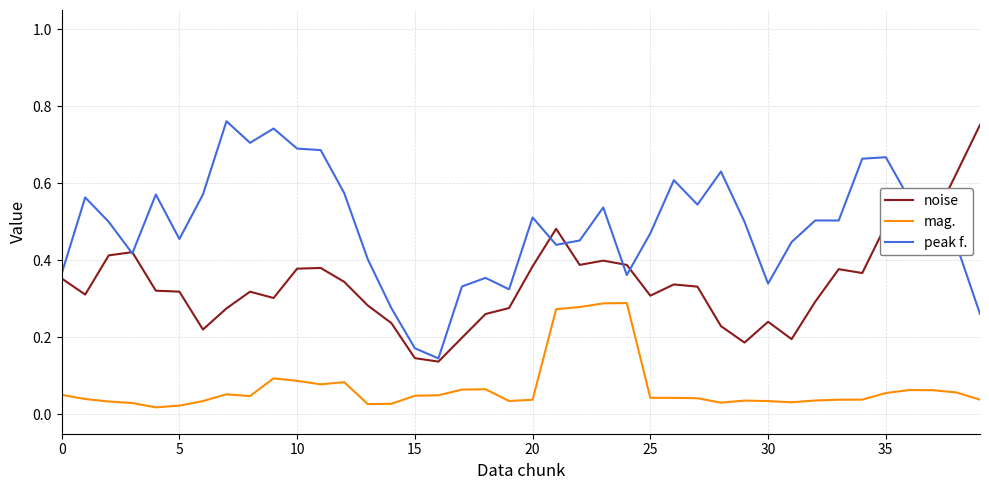

Which series has the largest total across all categories?

peak f.